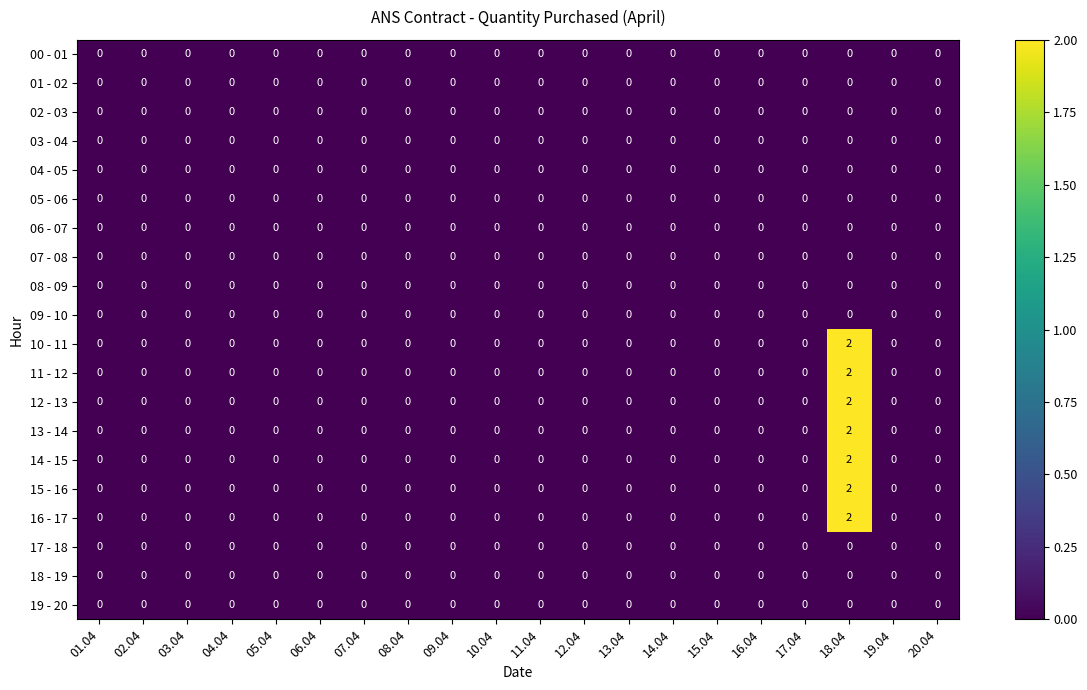

At how many categories does at least one series exceed 1?

1